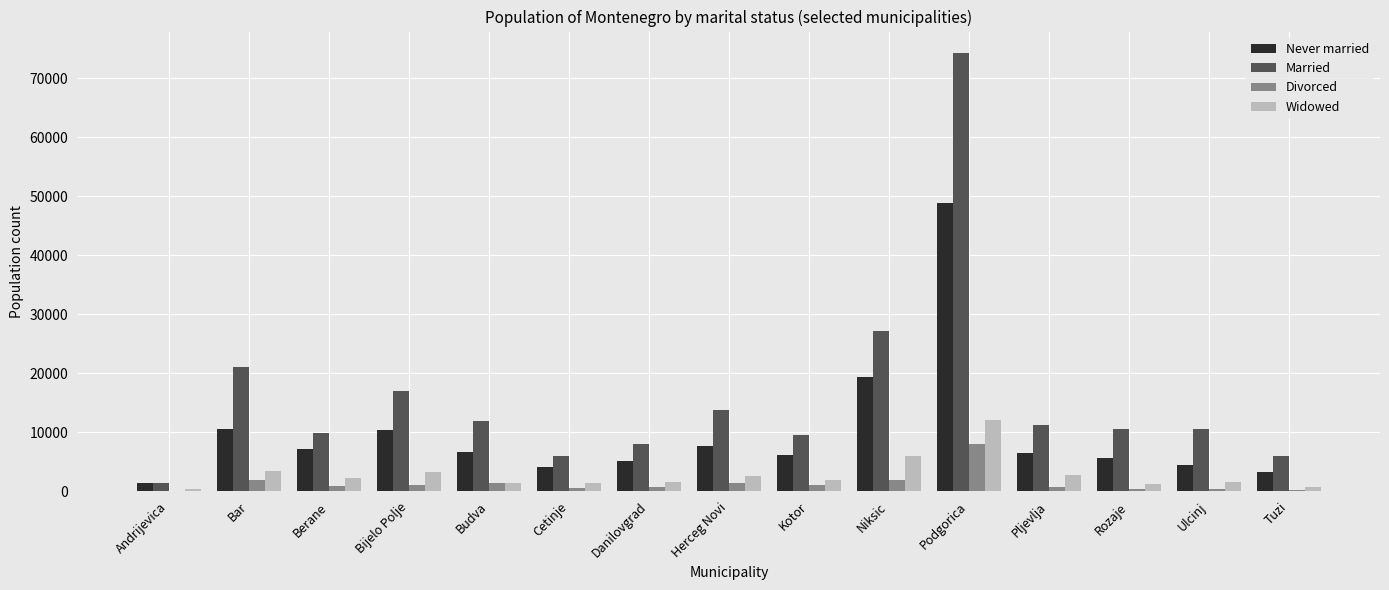

What is the highest value of the Married series?

74208